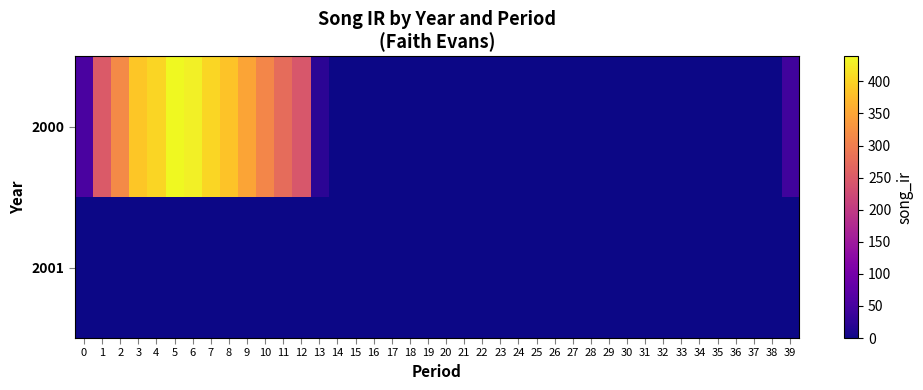

Between 28 and 8, which is larger?

8